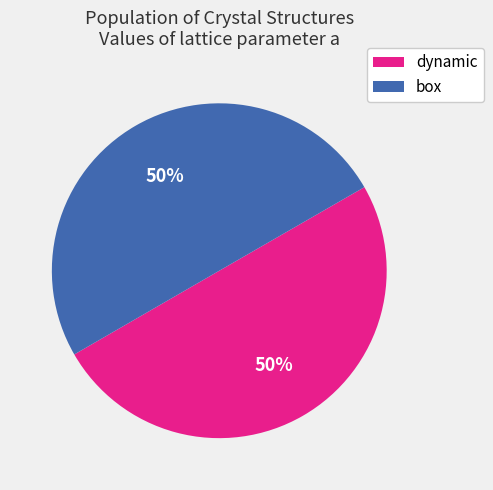

To the nearest percent, what is the average slice percentage?

50%